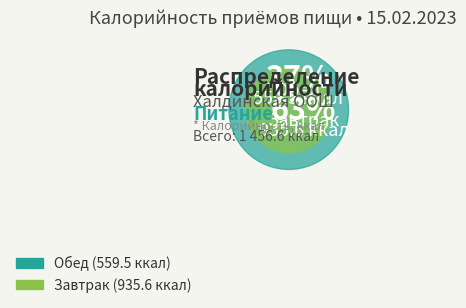

Do Обед and Завтрак together represent more than half of the pie?

Yes